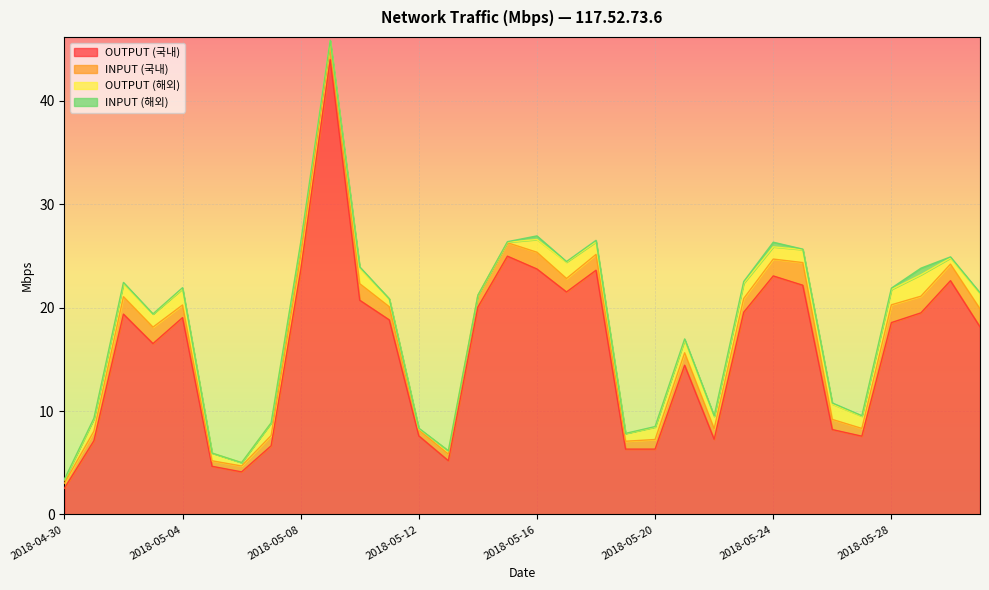

The INPUT (국내) series shows 0.6 at 2018-05-12. True or false?

True